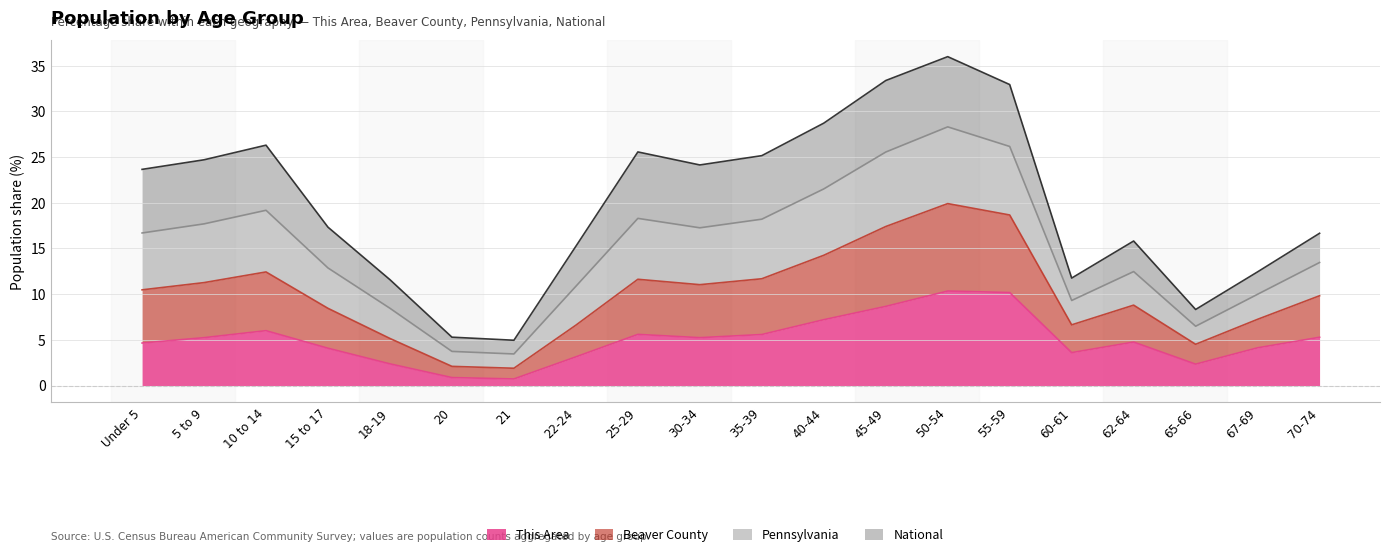

How many data points does each series have?

20